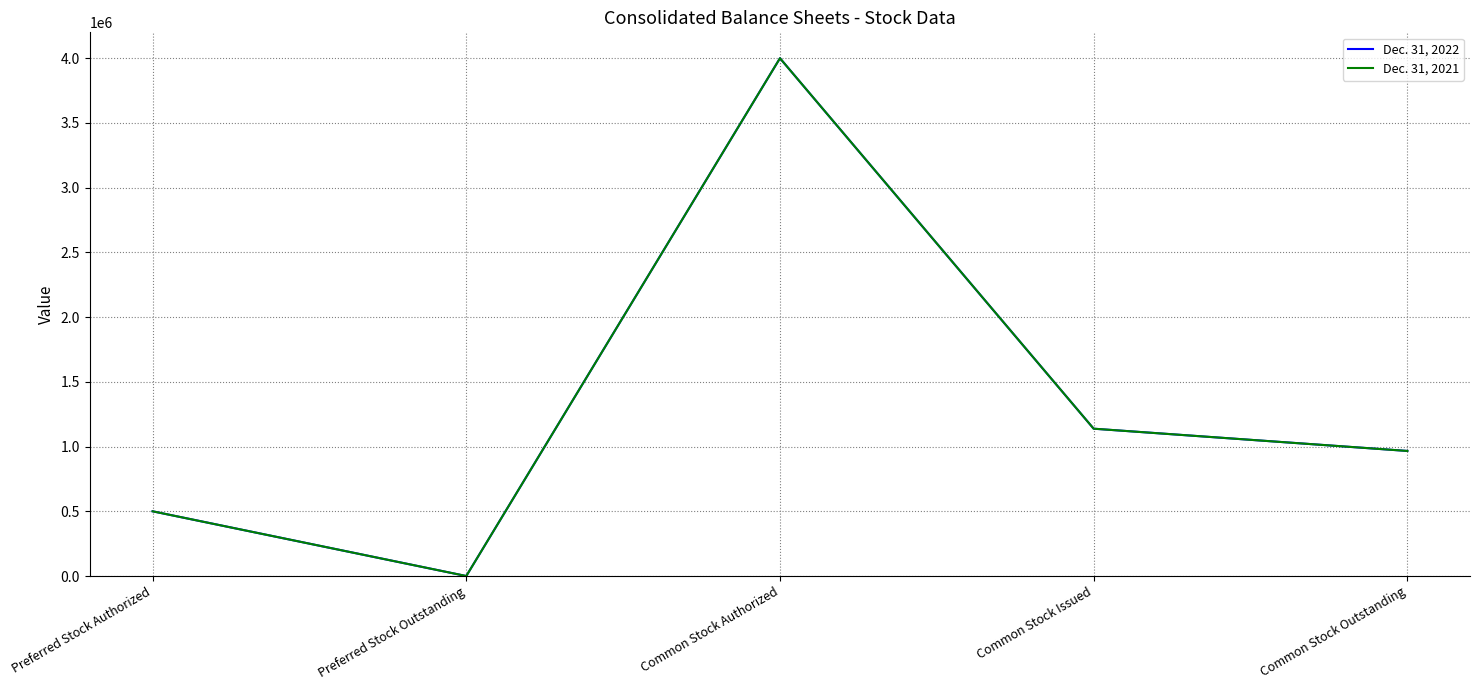

True or false: Dec. 31, 2022 and Dec. 31, 2021 cross at least once.

False